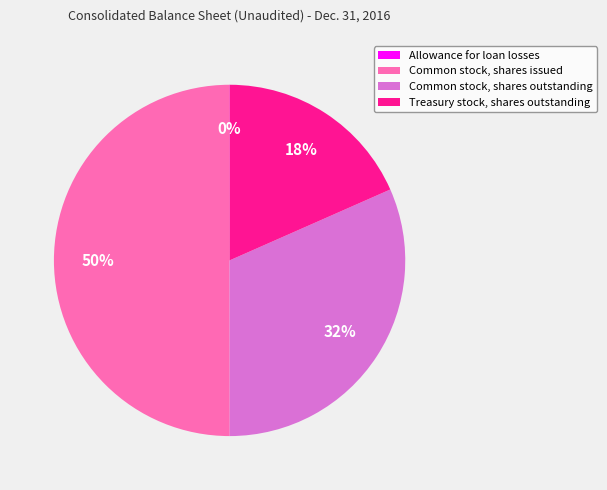

To the nearest percent, what is the average slice percentage?

25%